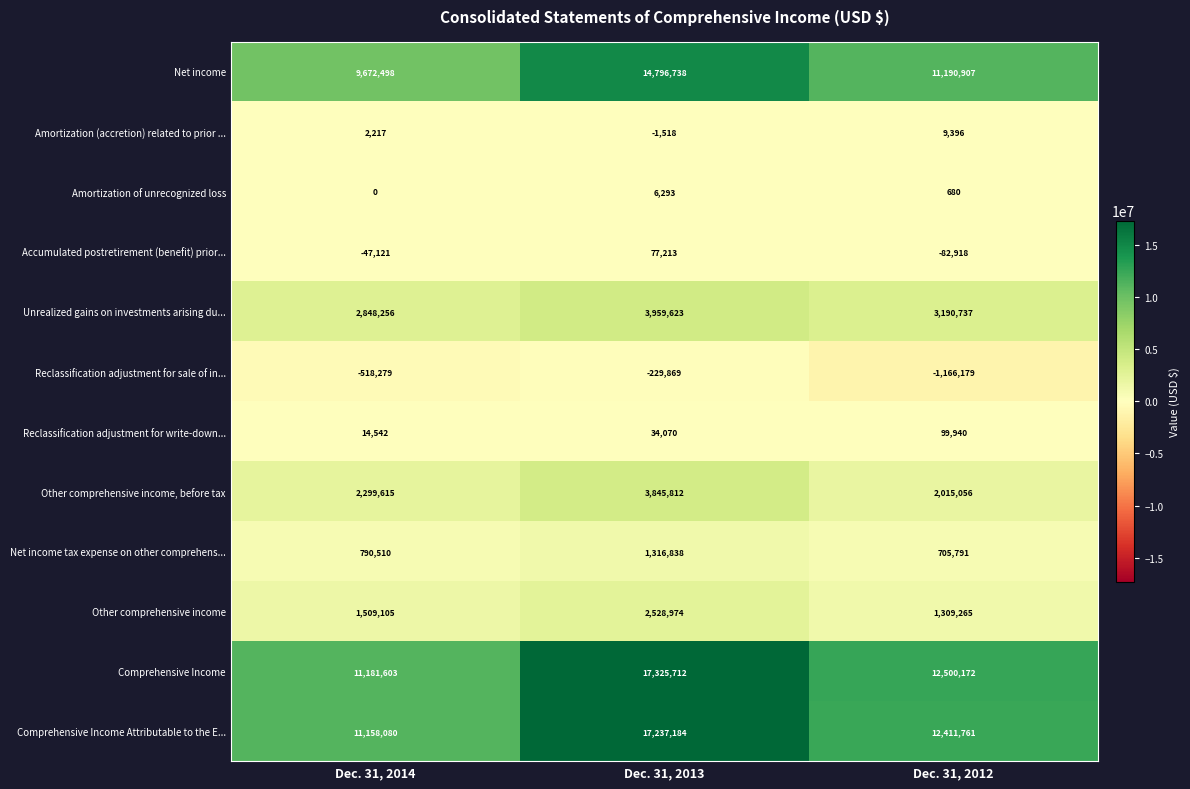

What is the sum of the Comprehensive Income values at Dec. 31, 2014 and Dec. 31, 2013?

28507315